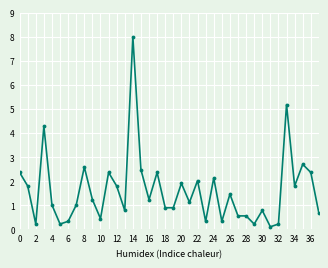

What is the value of the 20th point from the left?

0.9